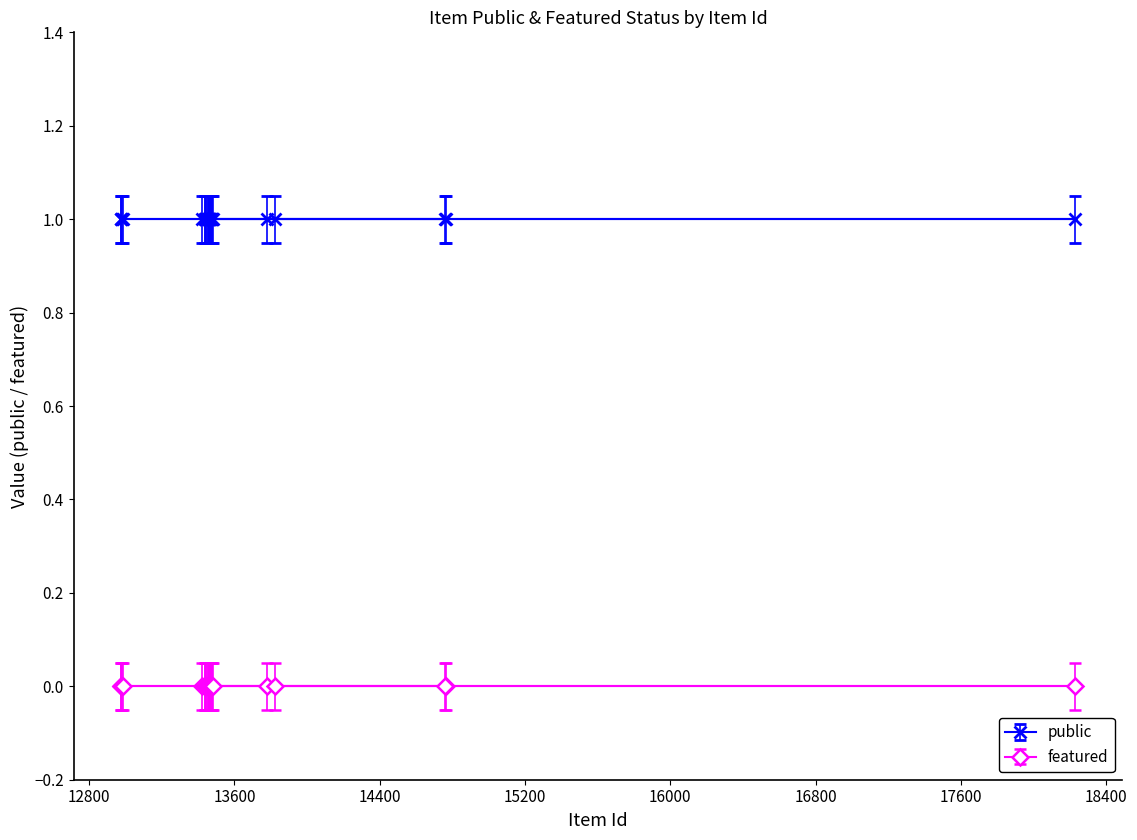

What is the maximum value for public?

1